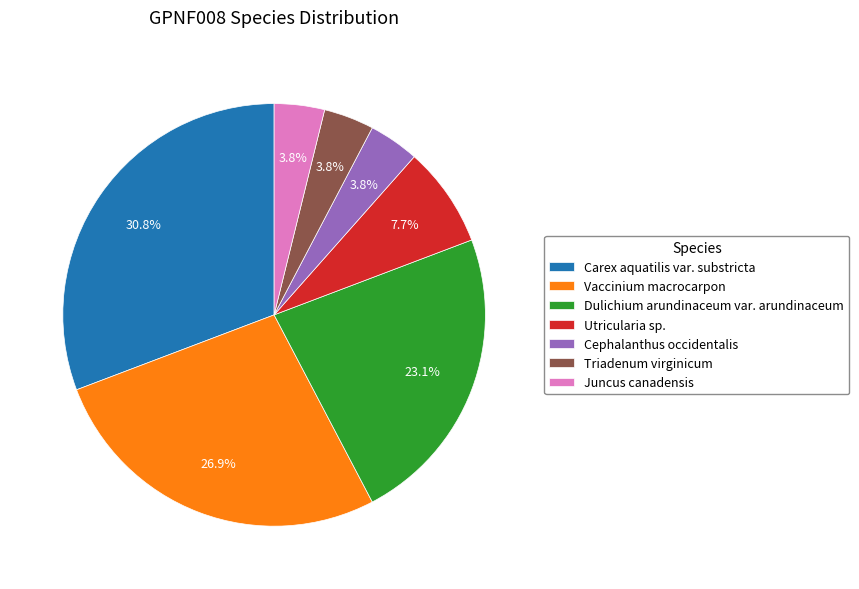

How many segments does this pie chart have?

7